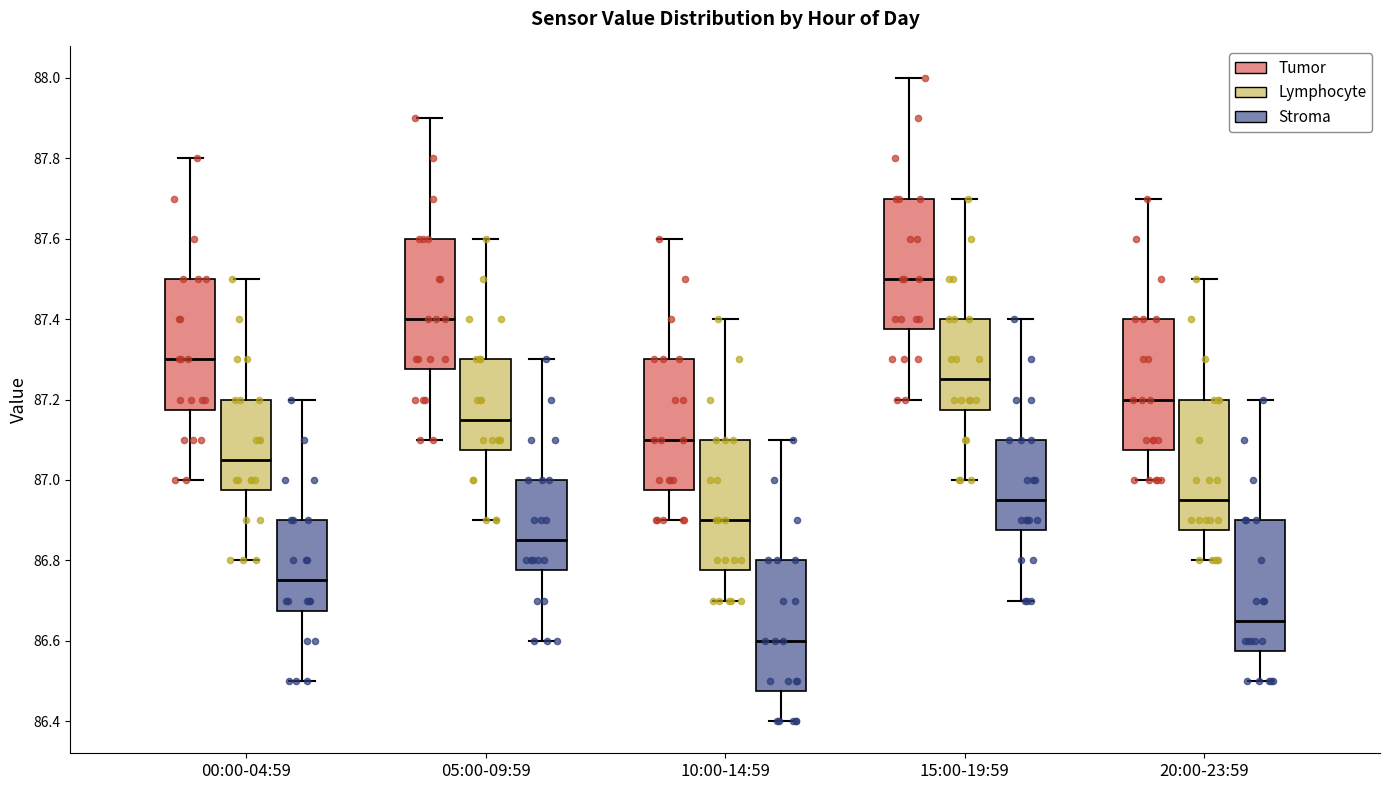

Which box has the highest median line?

15:00-19:59 (Tumor)